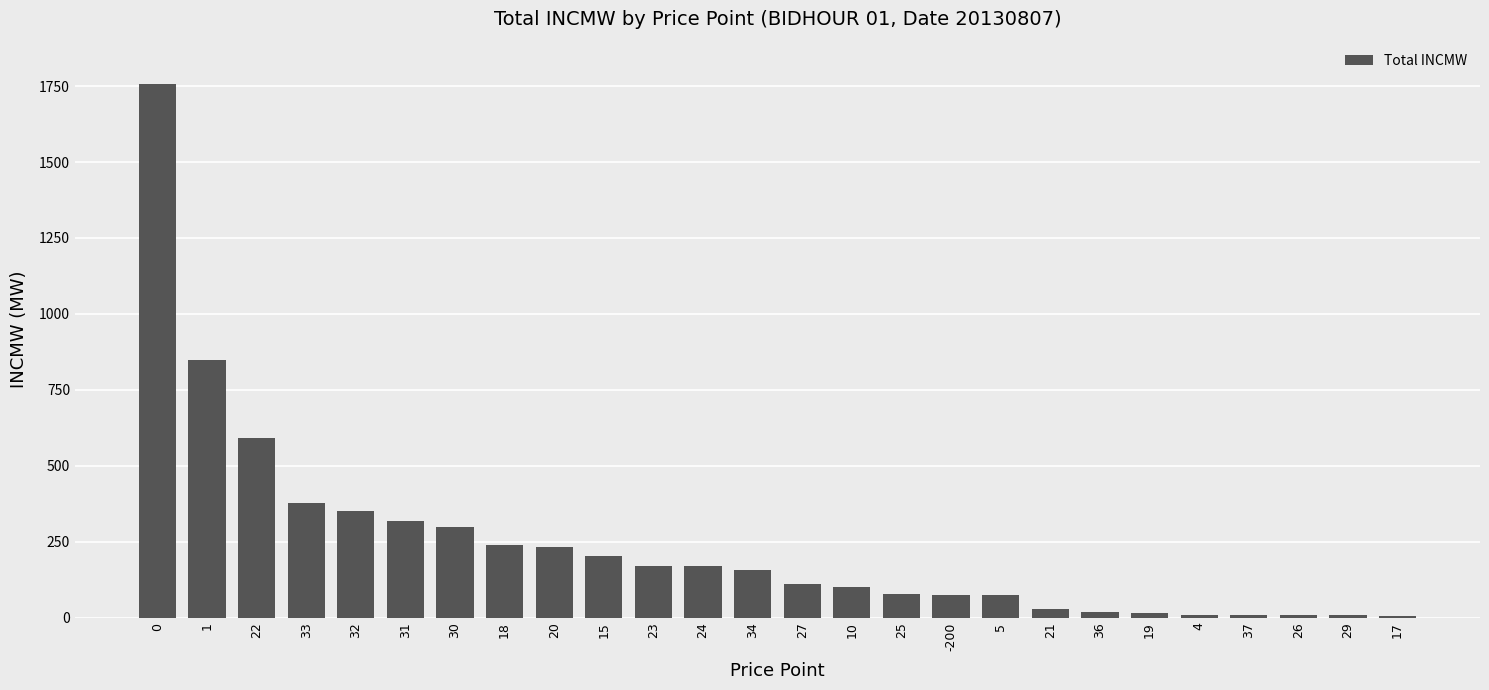

What is the greatest value displayed?

1755.7